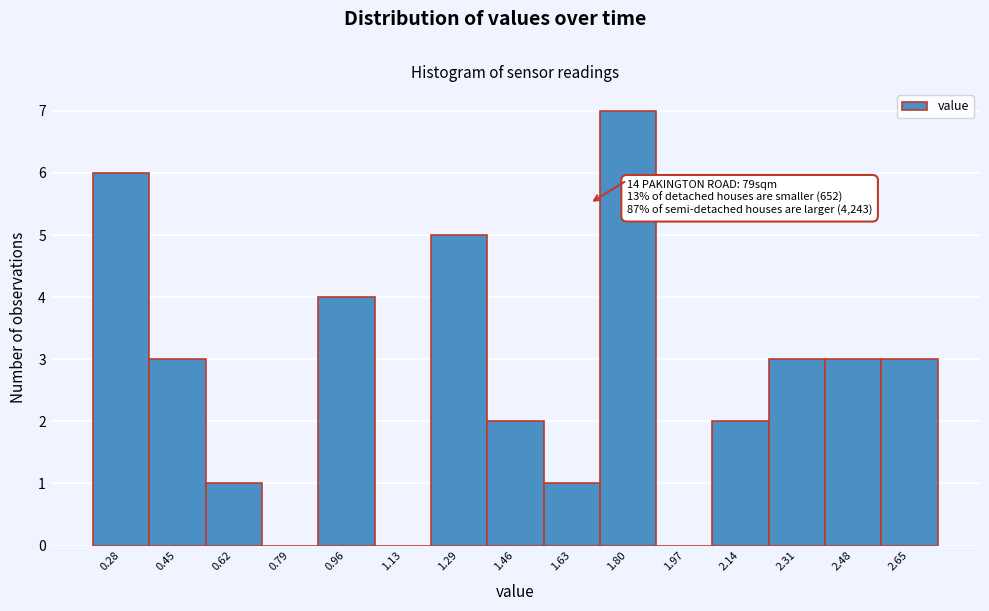

Which range on the x-axis has the tallest bar?

1.72 to 1.88